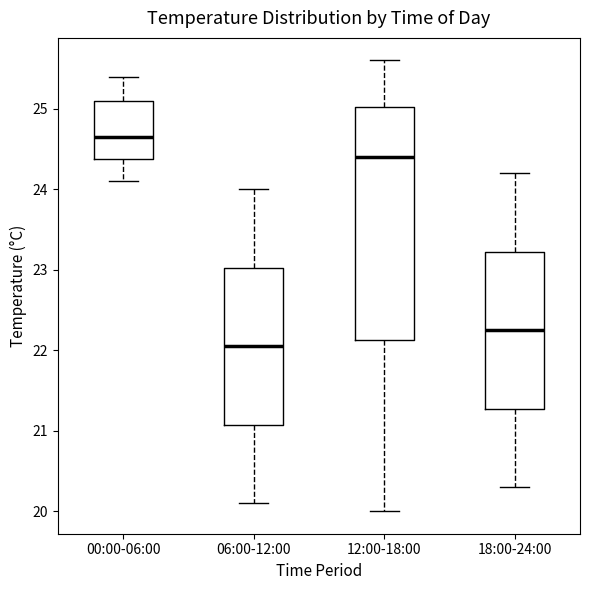

Comparing the boxes themselves (not the whiskers), which one is the tallest?

12:00-18:00